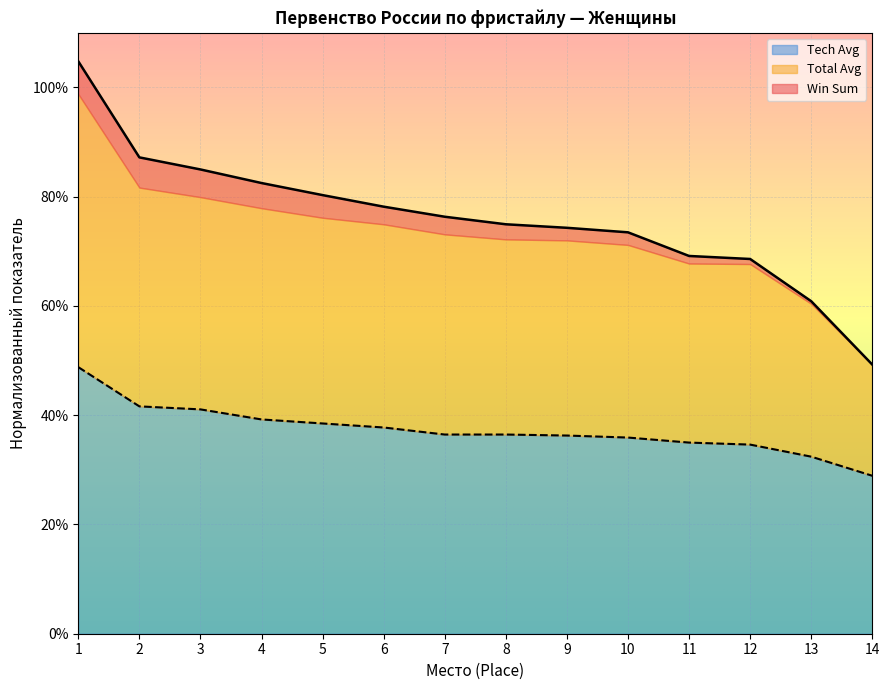

Is it true that Tech Avg equals 32.4 at 13?

True